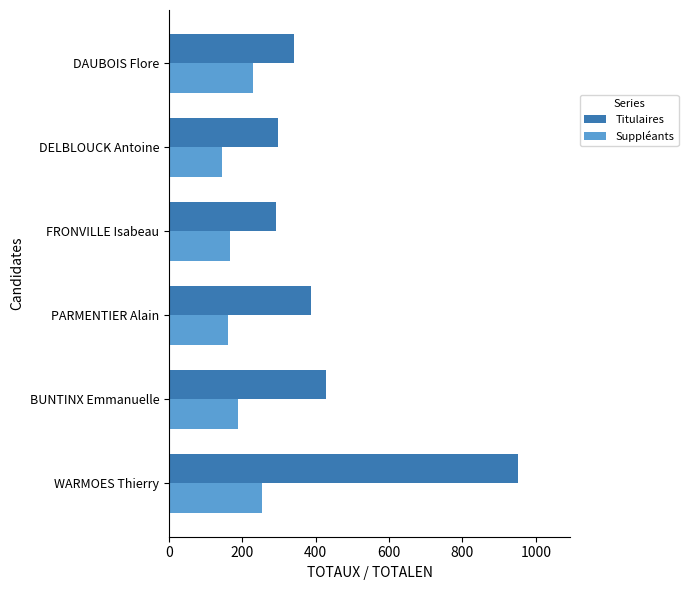

What is the sum of all Suppléants values?

1142